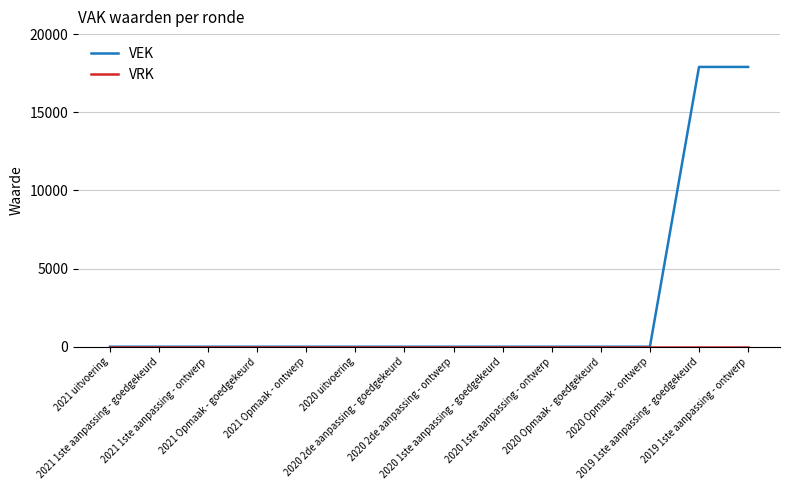

Which series has the widest spread of values?

VEK